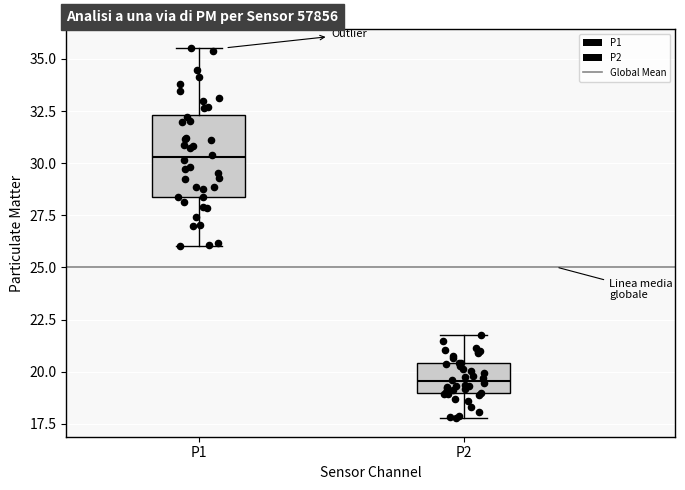

Where is the lower edge of the box for P2 on the y-axis? The values are not printed on the chart, so give them approximately, as read against the axis.

19.0